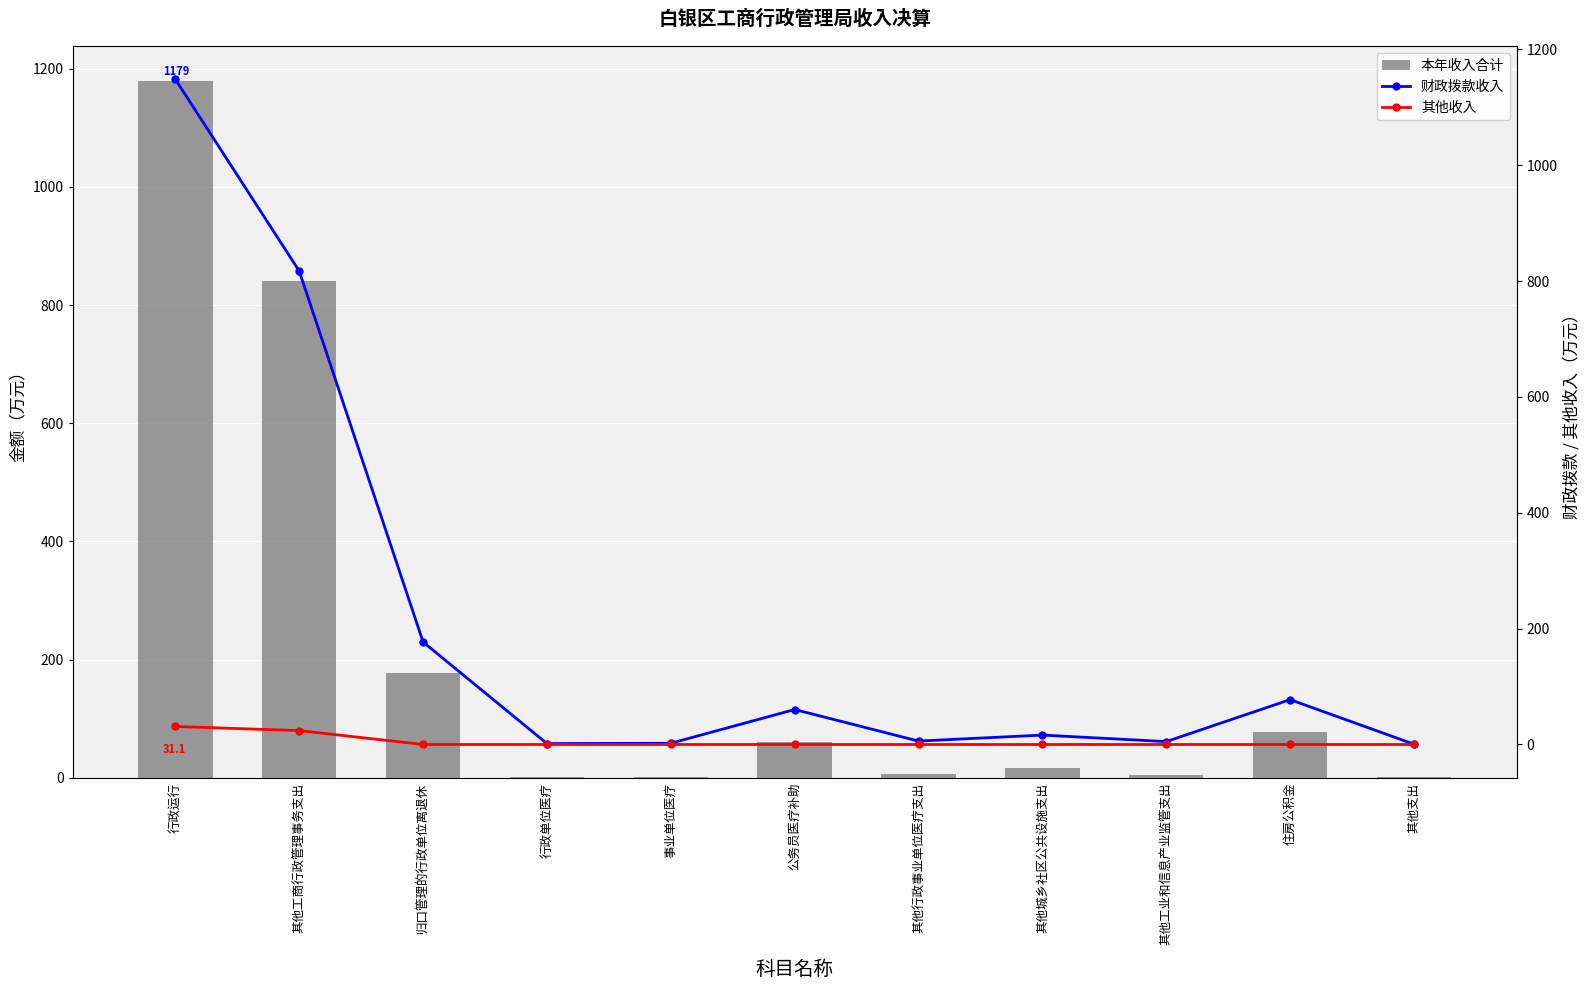

Which category has the lowest value in the 财政拨款收入 series?

其他支出